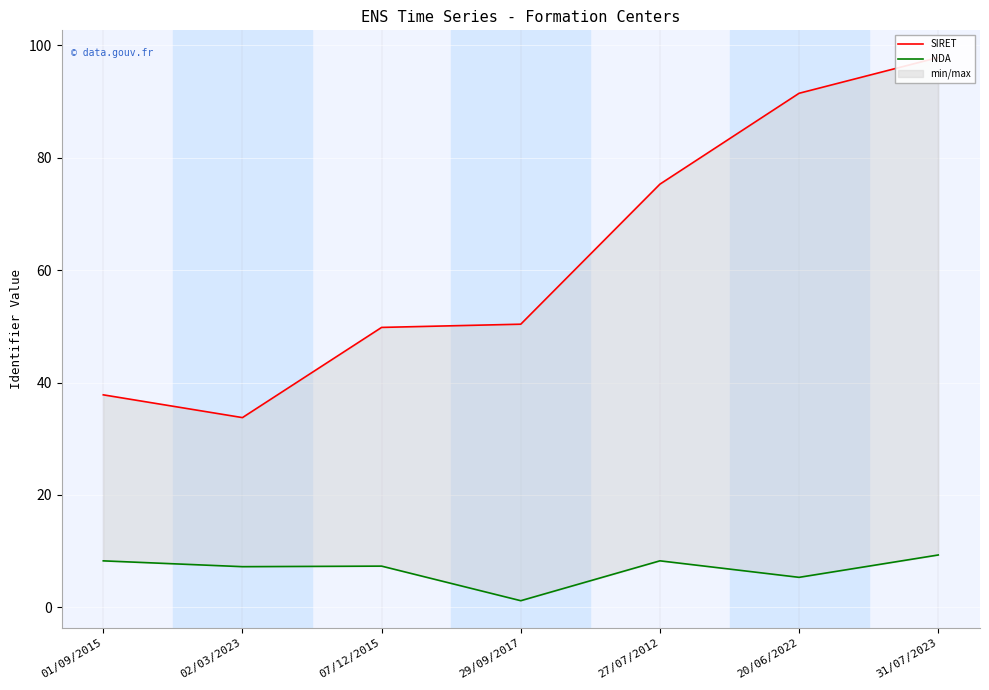

Rank the series at 02/03/2023 from highest to lowest value.

SIRET, NDA